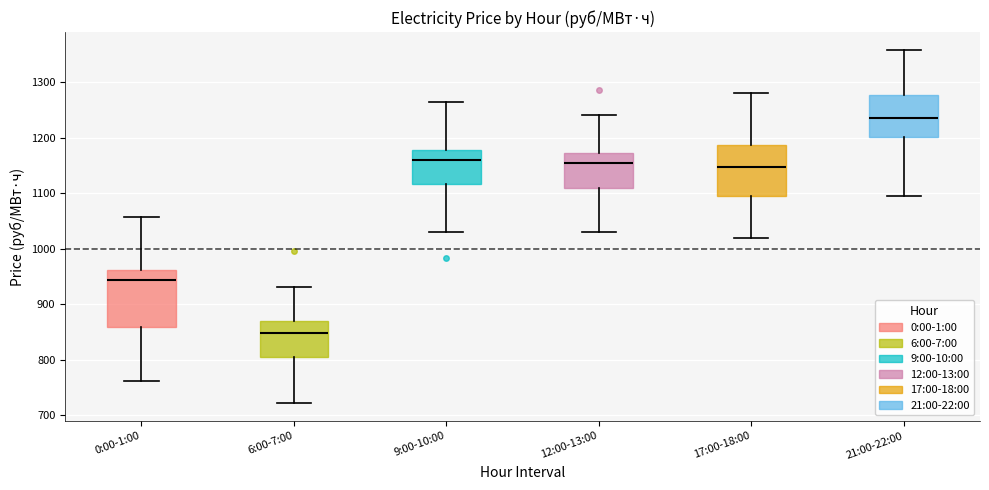

Where is the upper edge of the box for 17:00-18:00 on the y-axis? The values are not printed on the chart, so give them approximately, as read against the axis.

1190